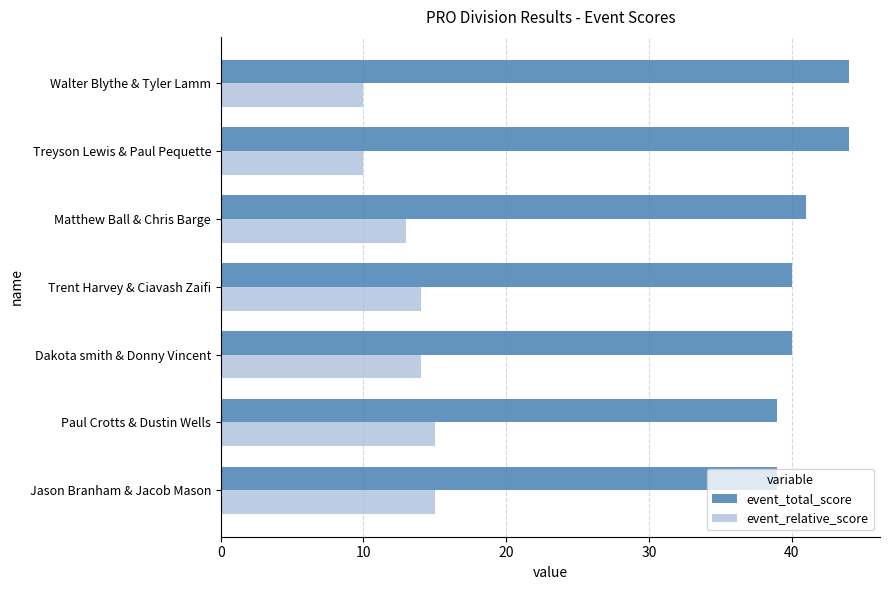

List the series in order of their overall mean, lowest first.

event_relative_score, event_total_score